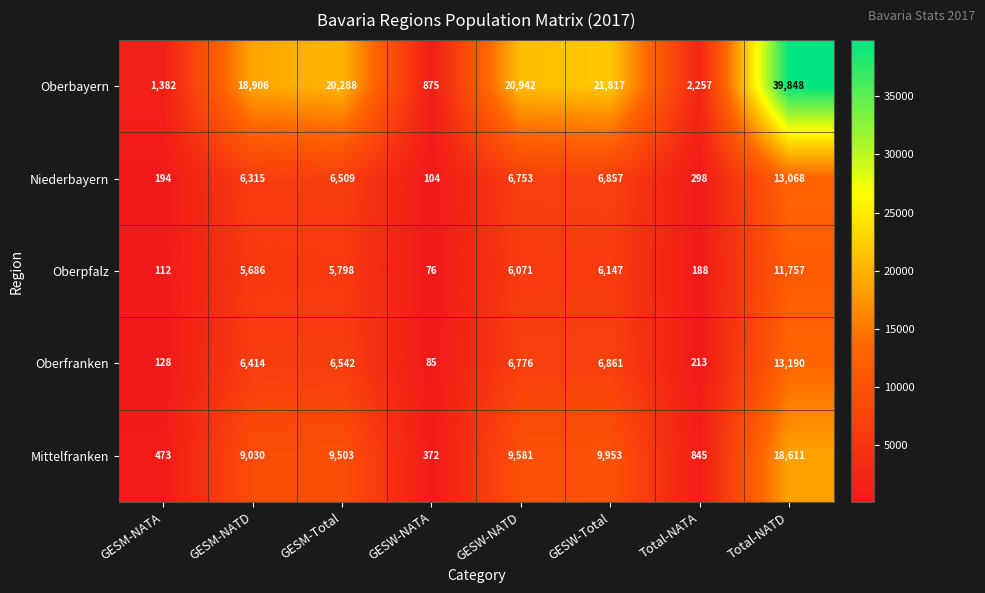

Which category has the lowest value in the Oberpfalz series?

GESW-NATA